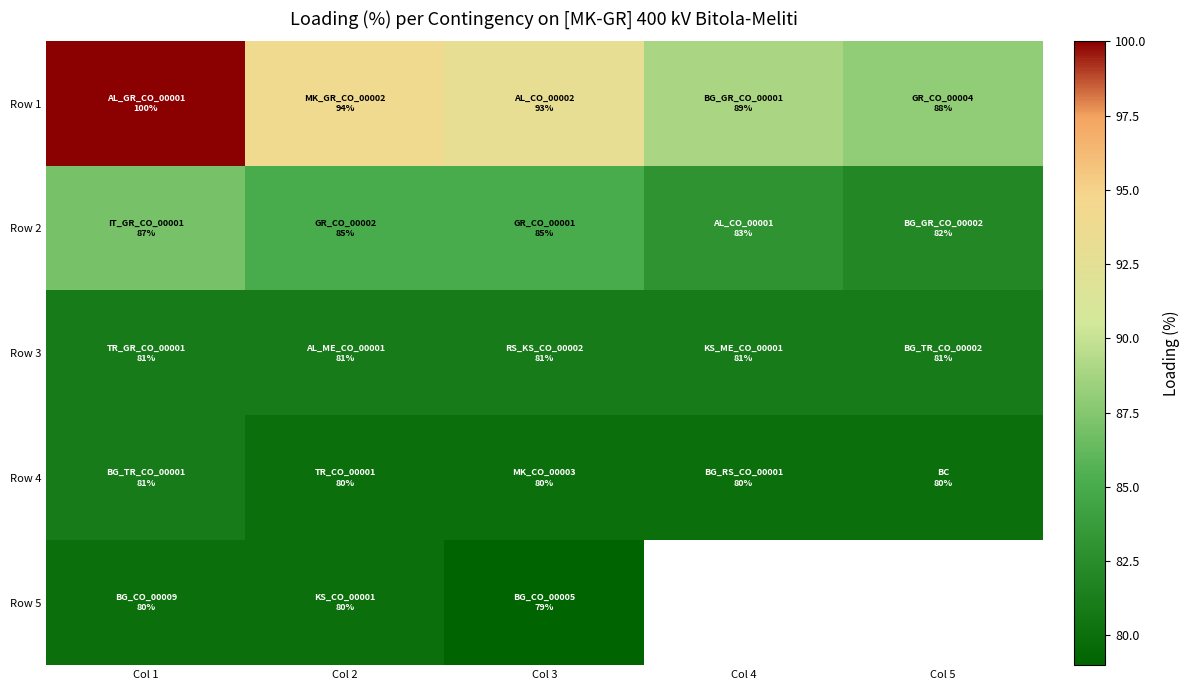

Is it true that Row 2 equals 85.0 at Col 2?

True